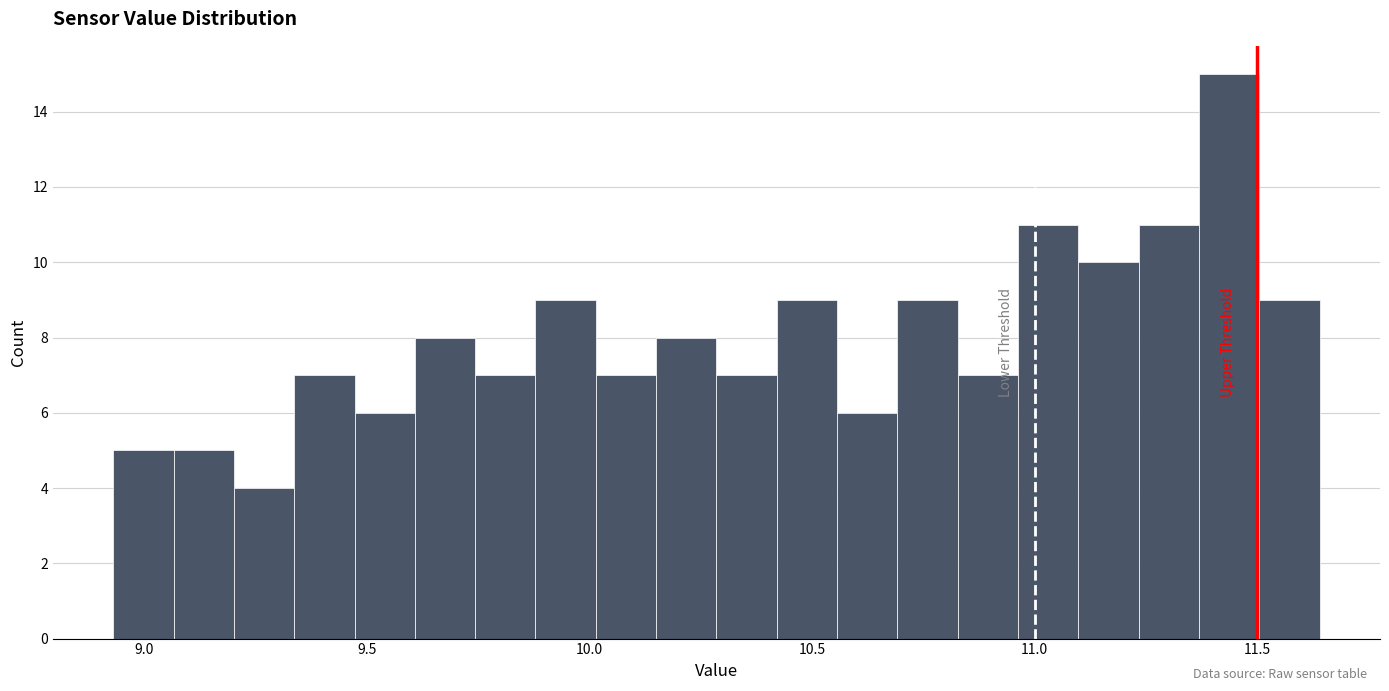

Around what value on the x-axis is the tallest bar? Give the approximate position of its centre, as read against the axis.

11.45